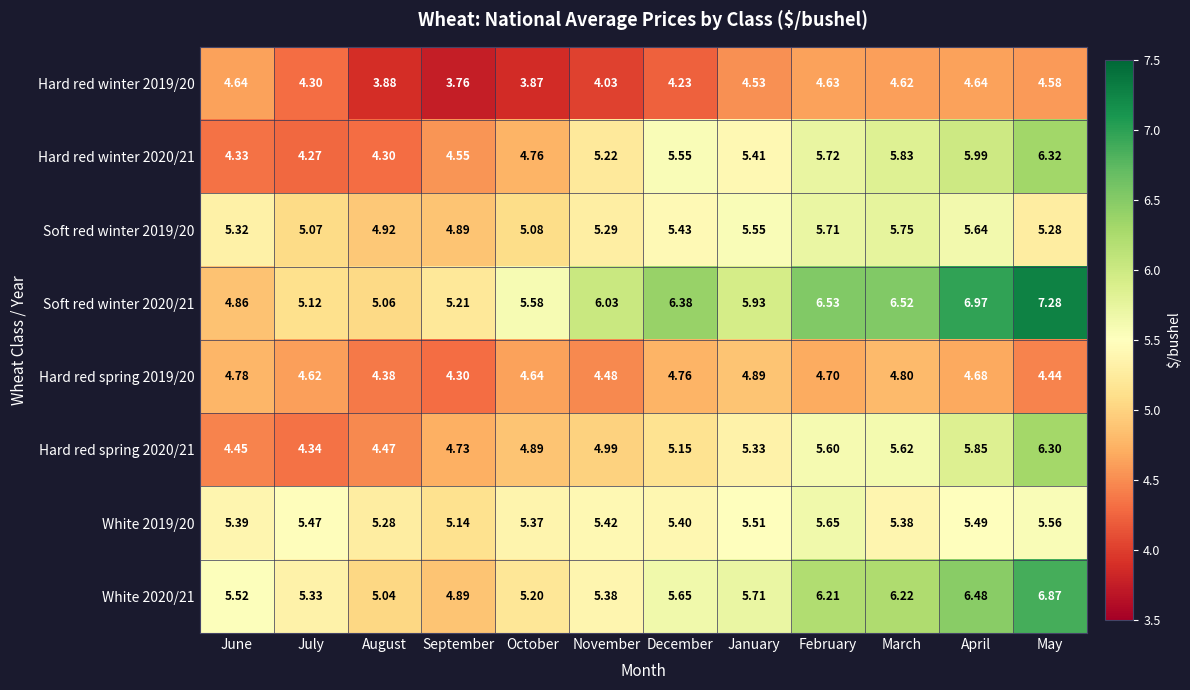

At which label does Hard red spring 2020/21 reach its peak?

May